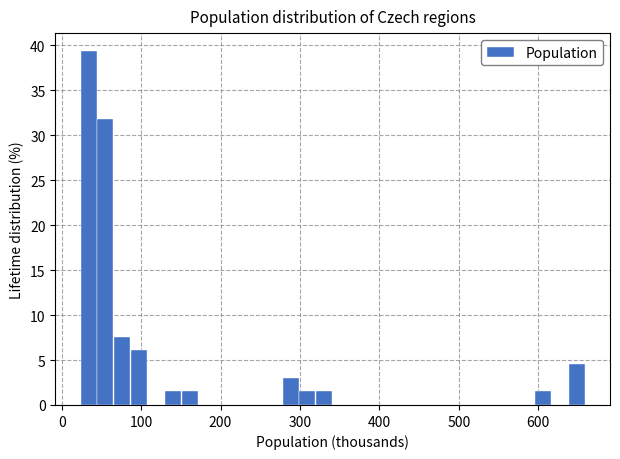

Read against the x-axis, roughly where is the centre of the tallest bar?

30